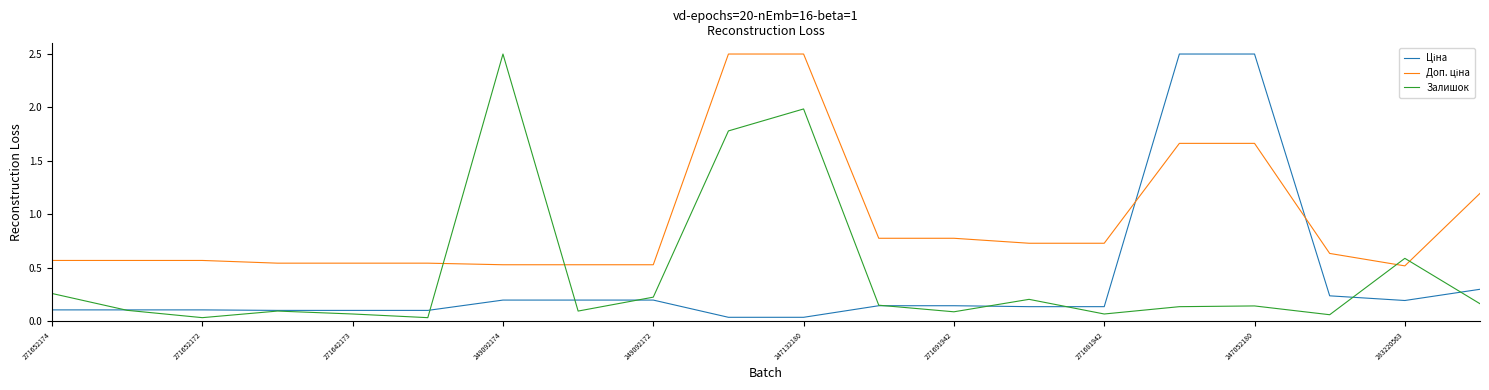

What is the greatest value displayed?

2.5